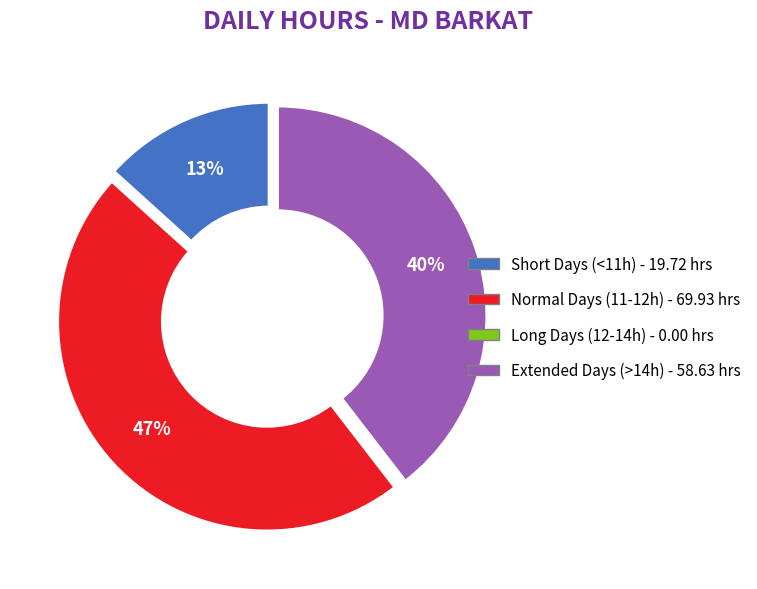

Is there a majority slice in this chart?

No